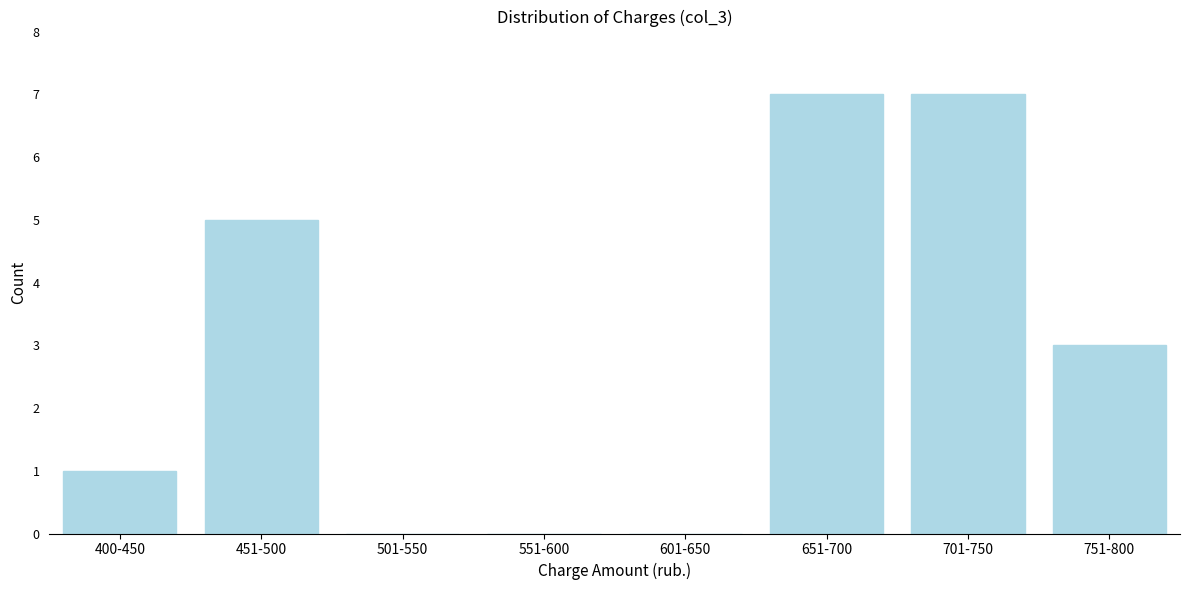

Reading left to right, list all the values displayed in this chart.

400-450=1	451-500=5	501-550=0	551-600=0	601-650=0	651-700=7	701-750=7	751-800=3